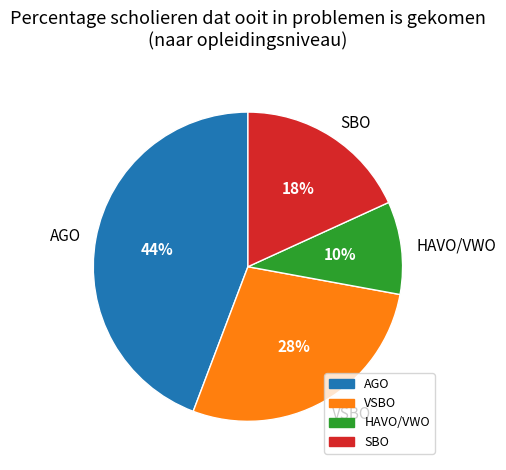

Combined, do SBO and HAVO/VWO account for over 50%?

No